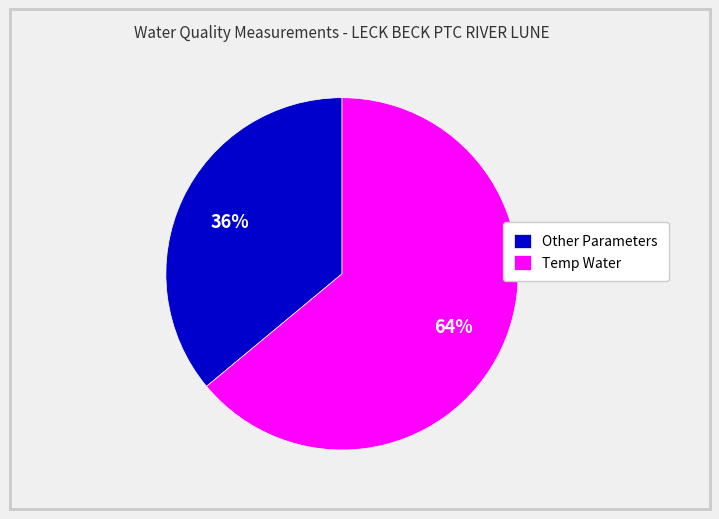

Between Other Parameters and Temp Water, which is larger?

Temp Water